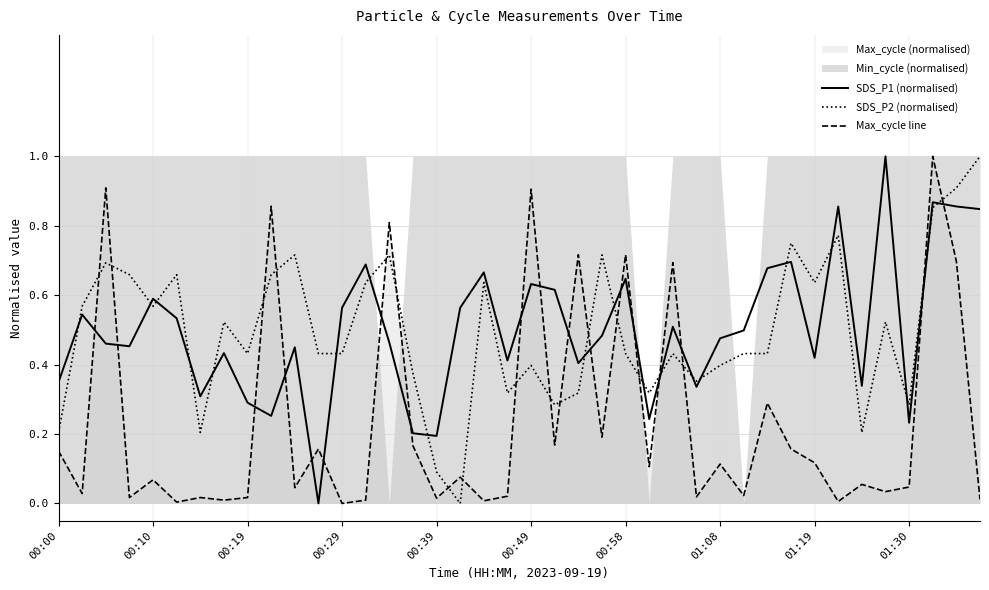

What is the label of the 1st point from the left?

00:00